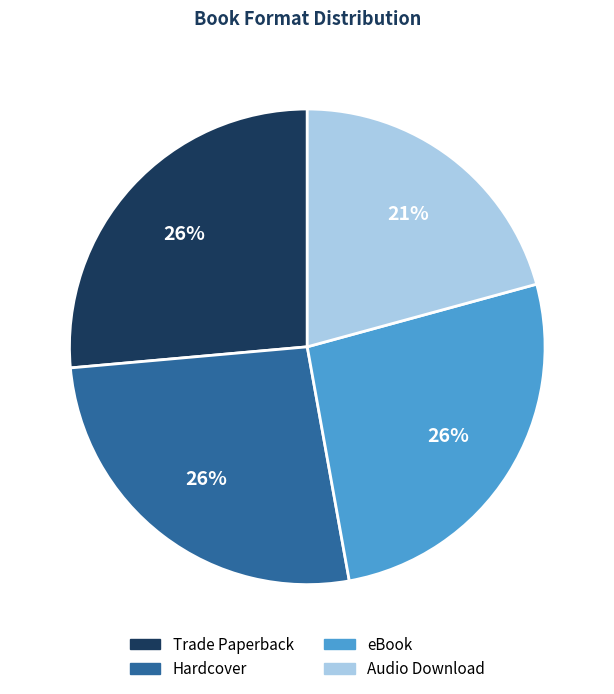

What percentage is the Hardcover slice, to the nearest percent?

26%